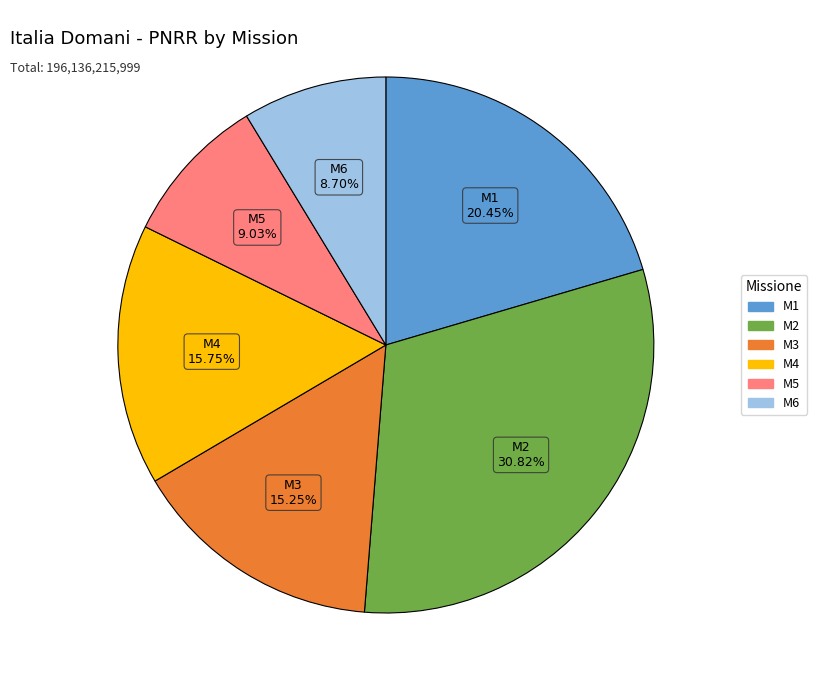

Count the number of slices in the pie.

6